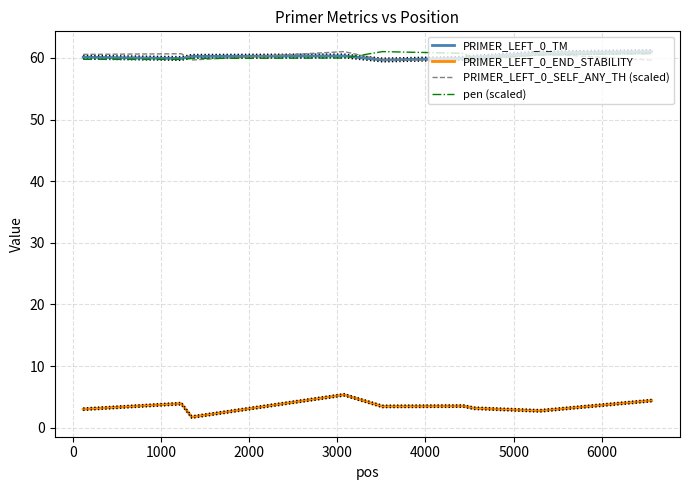

Does the chart have visible grid lines?

Yes